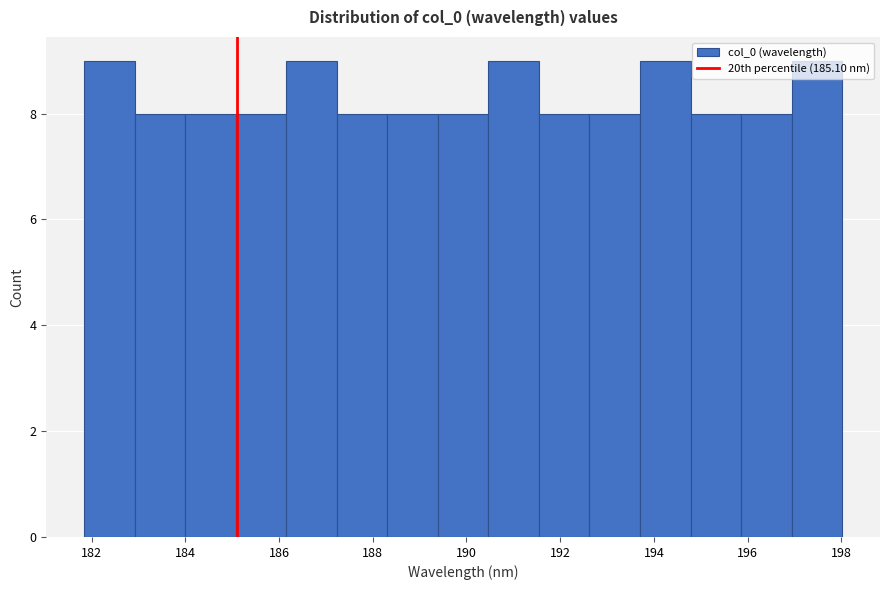

What is the height of the bar covering 191.6 to 192.6 on the x-axis? Neither the bar edges nor the heights are printed on the chart, so give them approximately, as read against the axes.

8